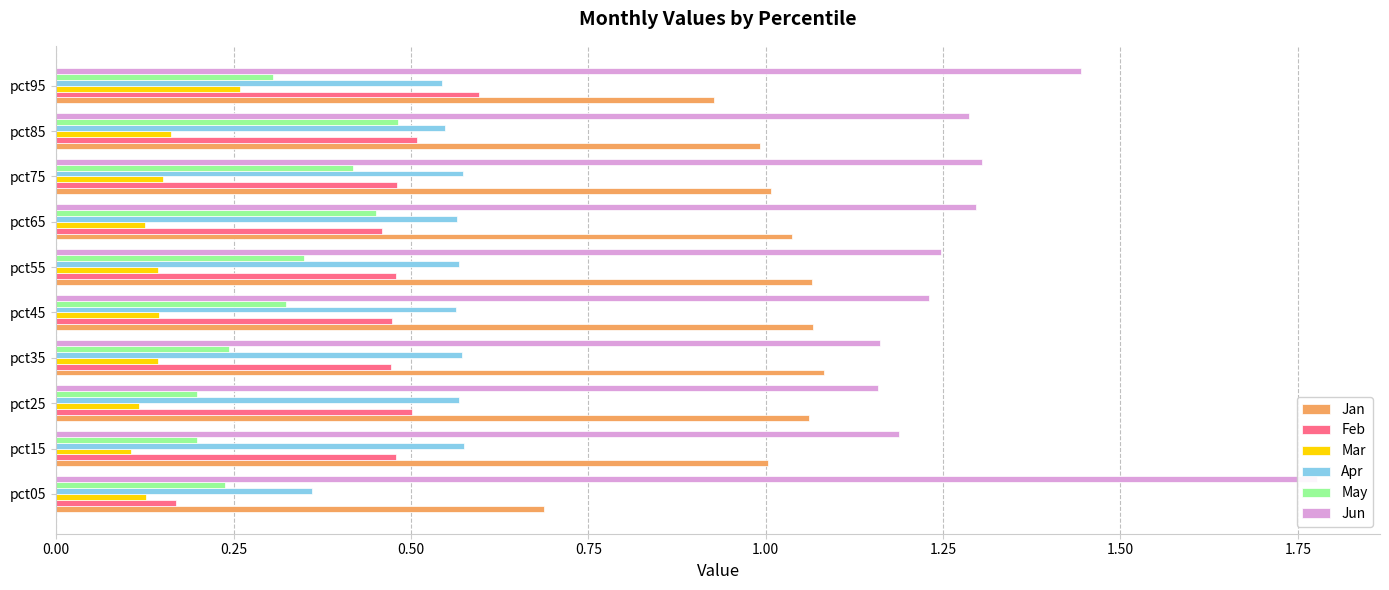

What is the value of the May bar at the 6th from the left?

0.3